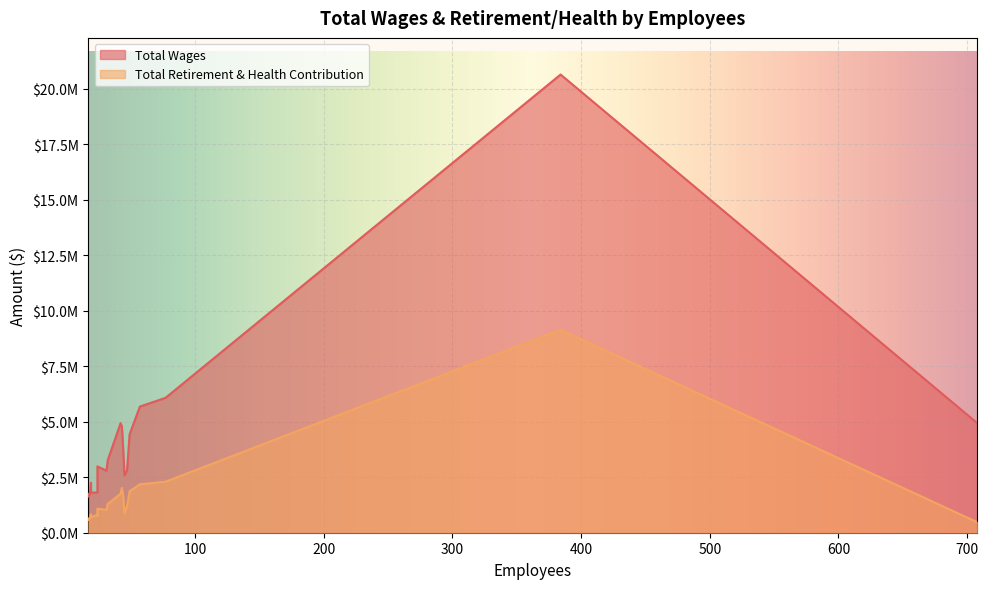

The value of Total Retirement & Health Contribution at 31 is 1024972. True or false?

True